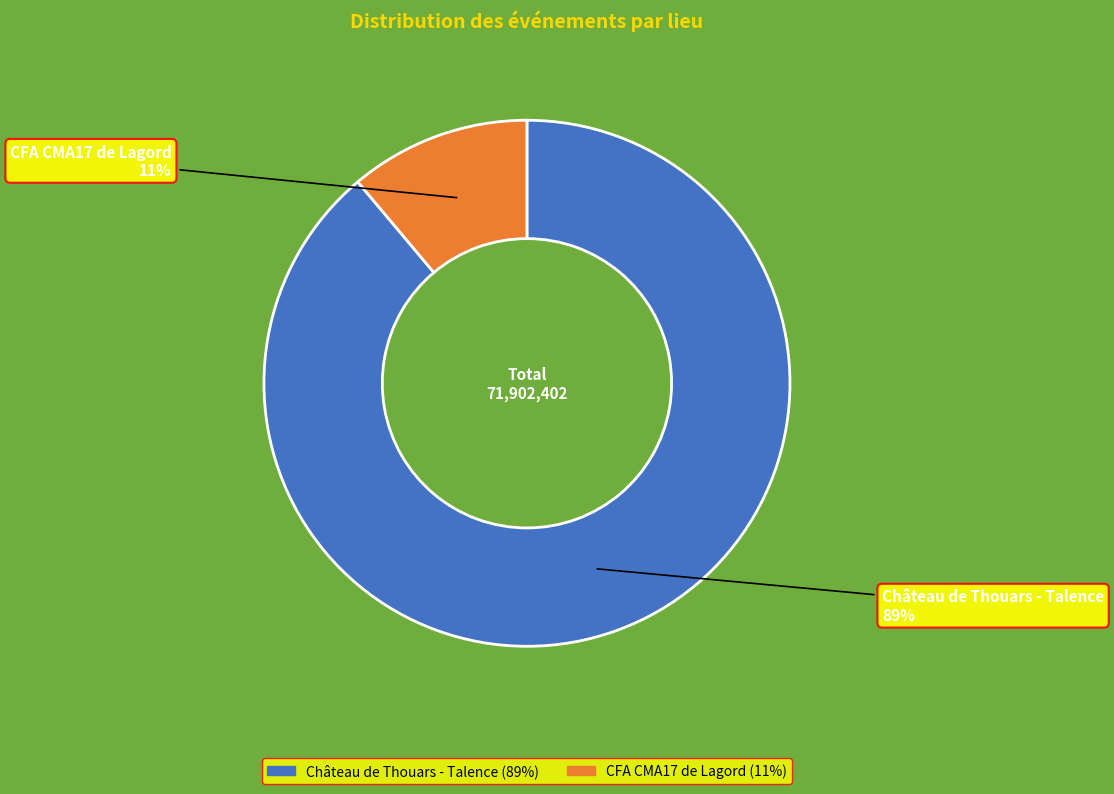

To the nearest percent, what is the combined percentage of Château de Thouars - Talence and CFA CMA17 de Lagord?

100%